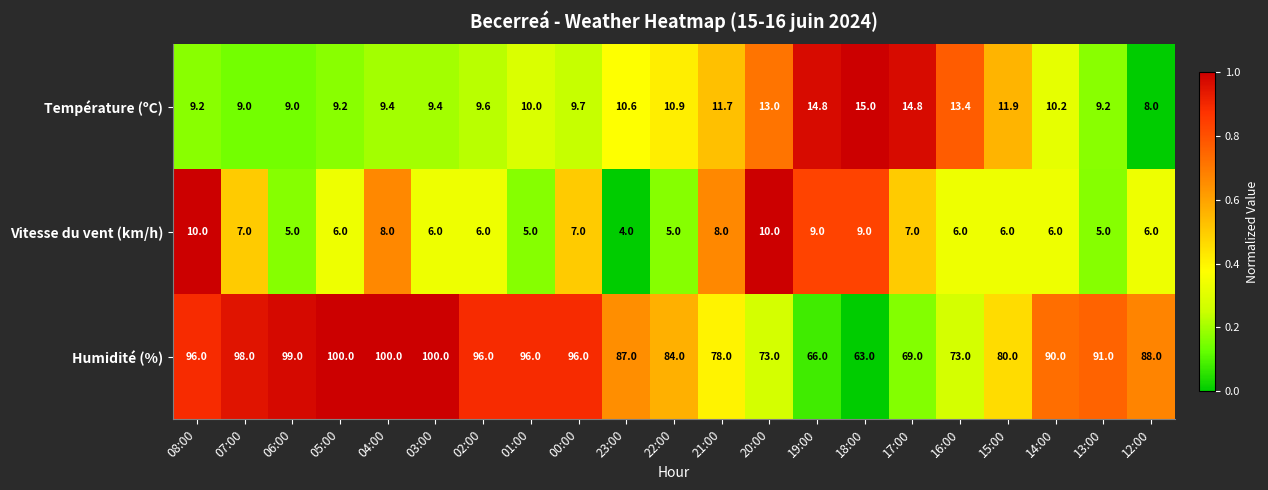

Which category has the lowest value across all series?

23:00